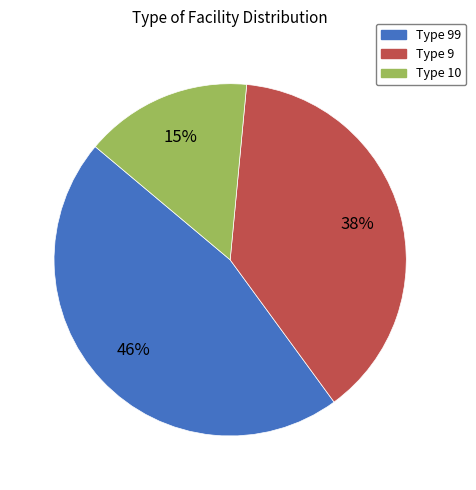

Is there a majority slice in this chart?

No